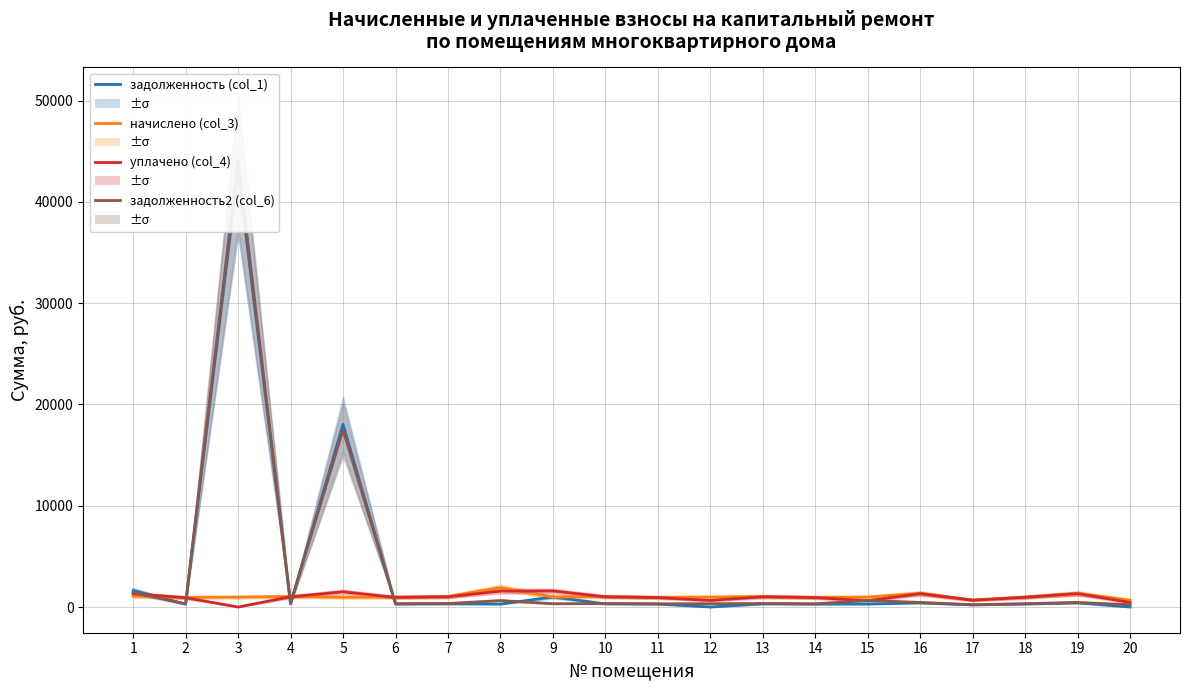

How many data points in задолженность (col_1) are above 314?

10